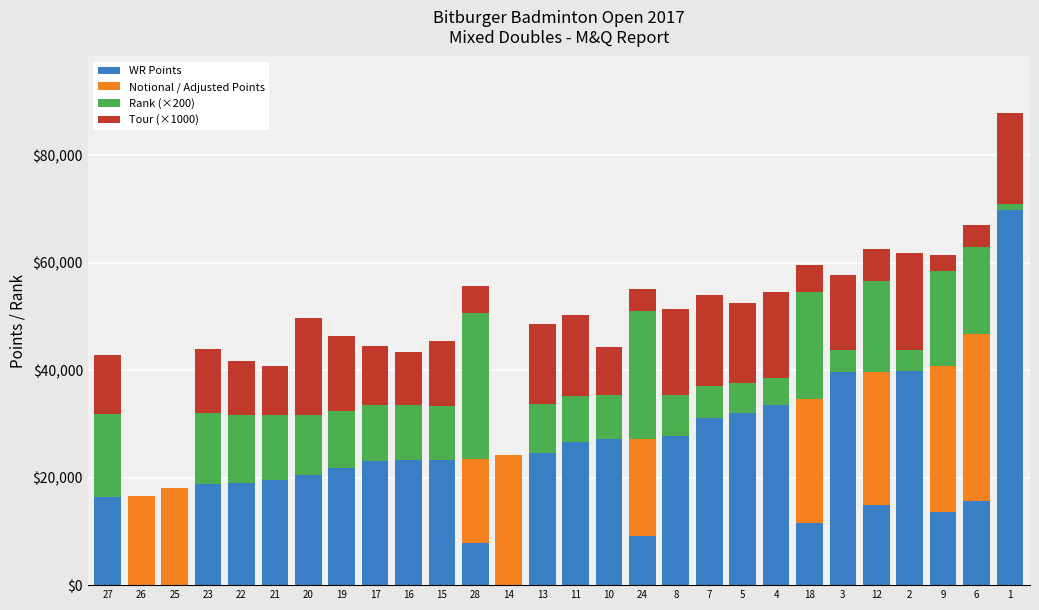

What is the sum of all WR Points values?

610578